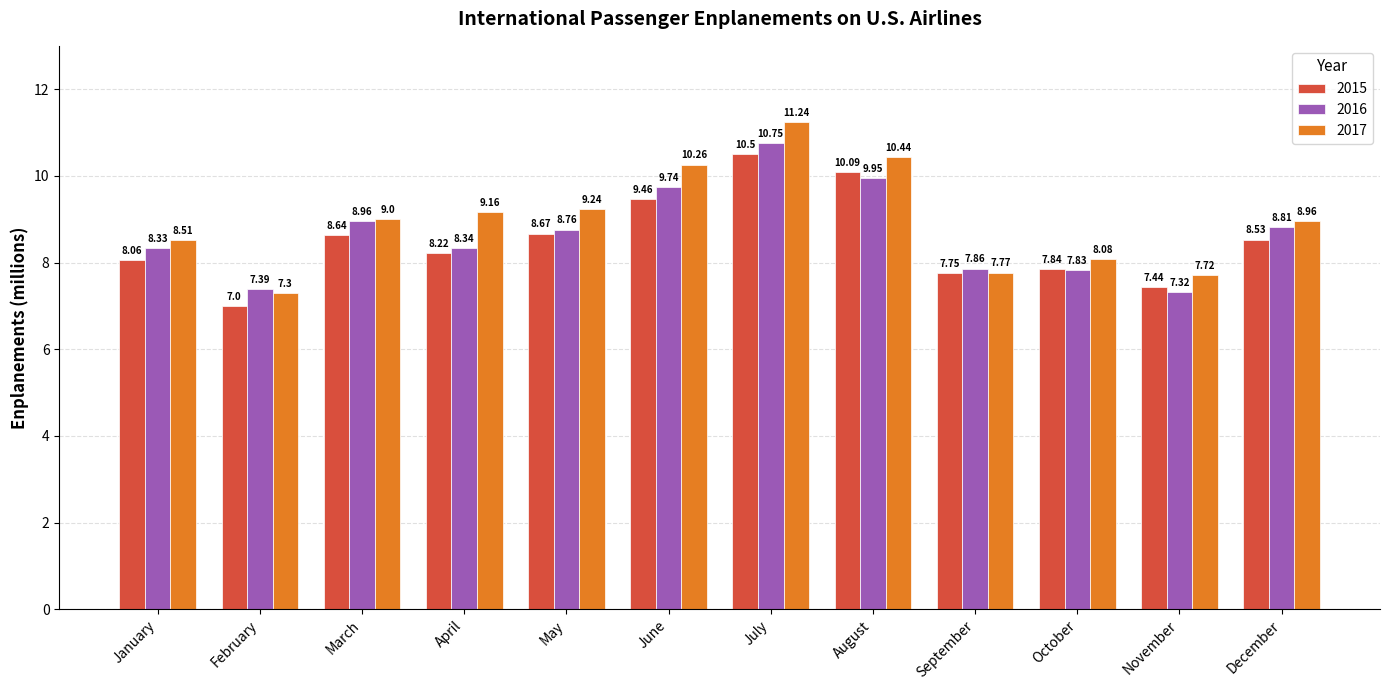

What is the average value of the 2015 series?

8.5